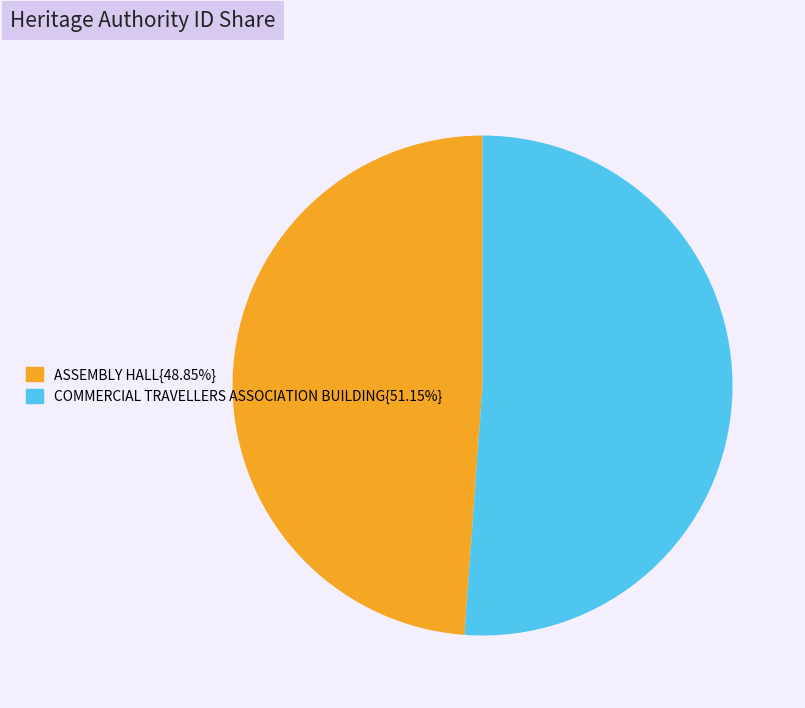

Is the sum of ASSEMBLY HALL{48.85%} and COMMERCIAL TRAVELLERS ASSOCIATION BUILDING{51.15%} greater than half?

Yes